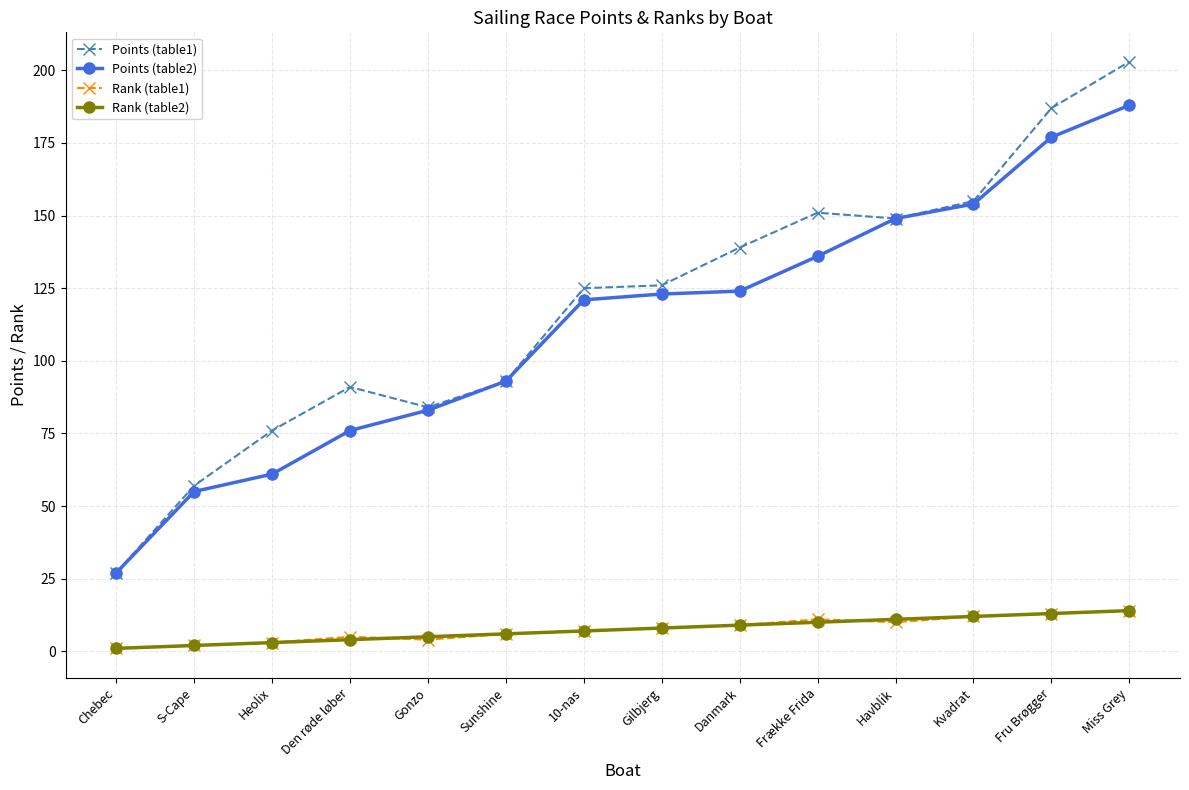

True or false: Rank (table1) and Points (table1) cross at least once.

False